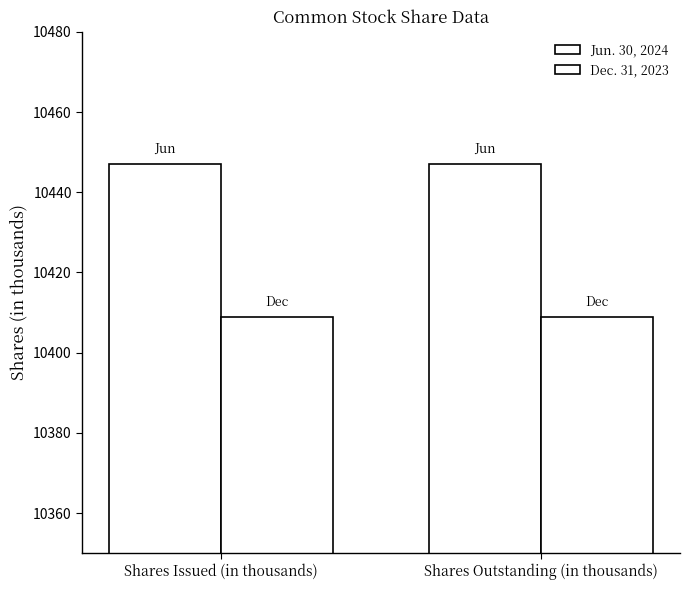

Rank the series by their maximum value, from lowest to highest.

Dec. 31, 2023, Jun. 30, 2024